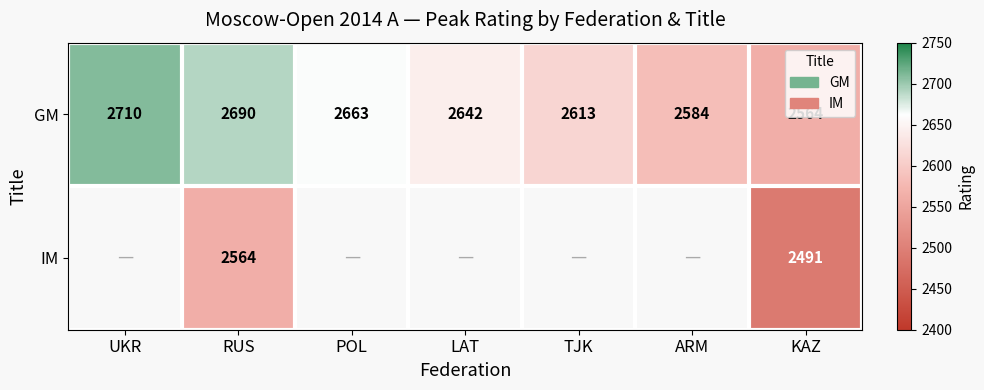

What is the spread (max minus min) of values at KAZ?

73